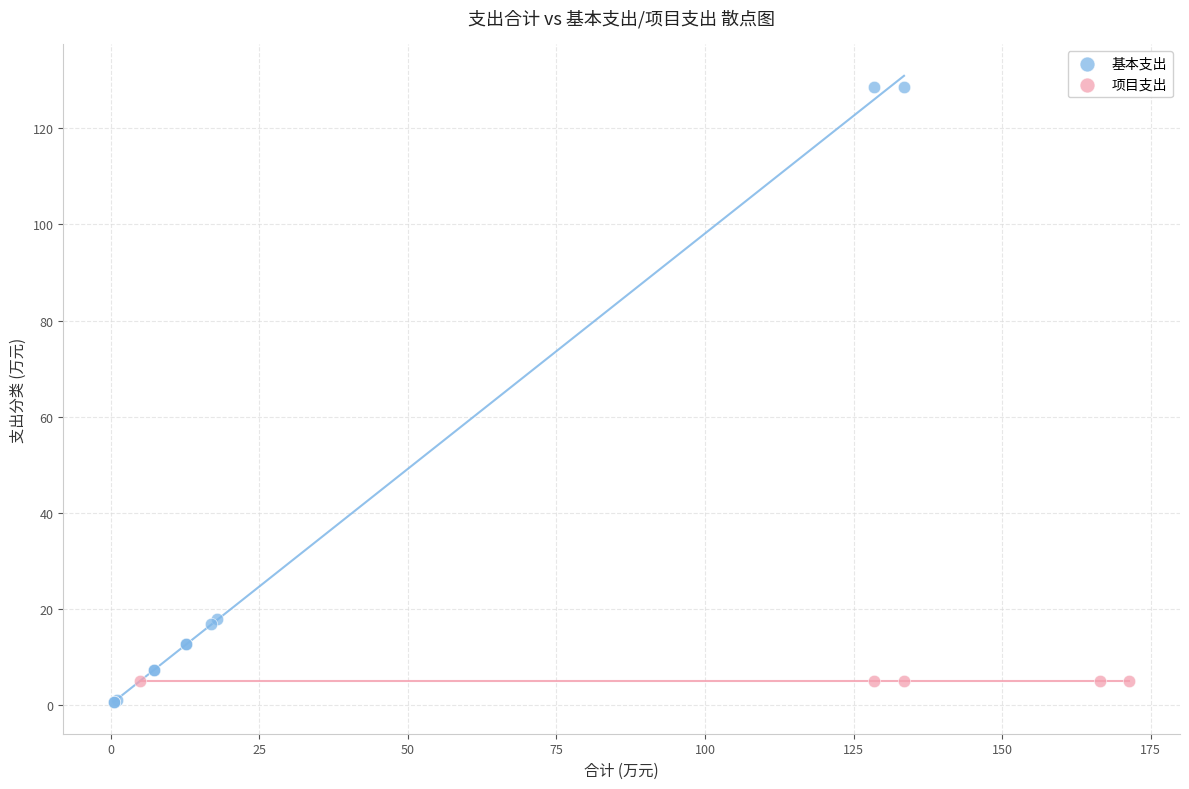

Which series contains the highest Y value?

基本支出